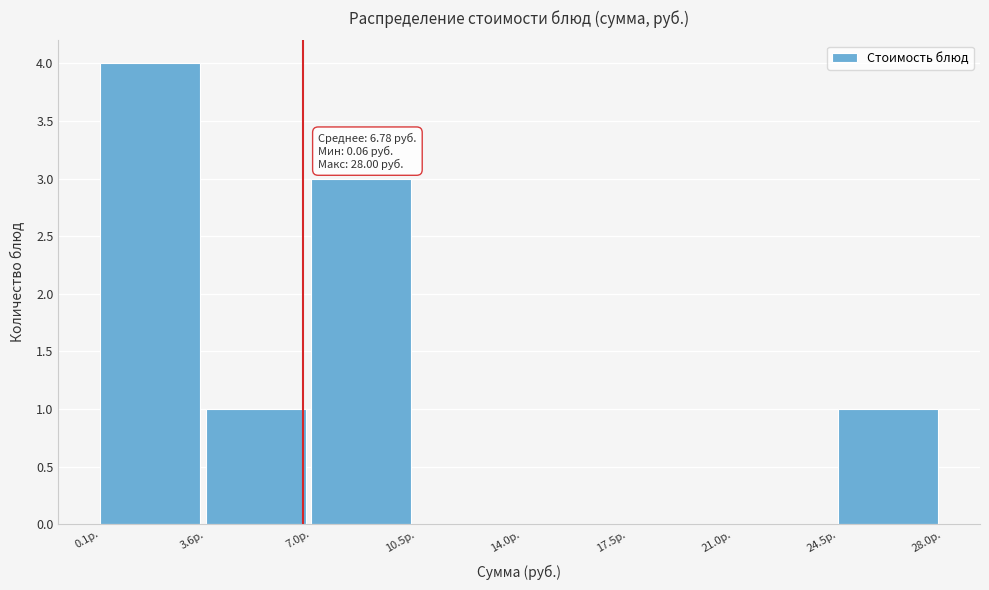

Over which range of the x-axis is the bar tallest?

0.0 to 3.5